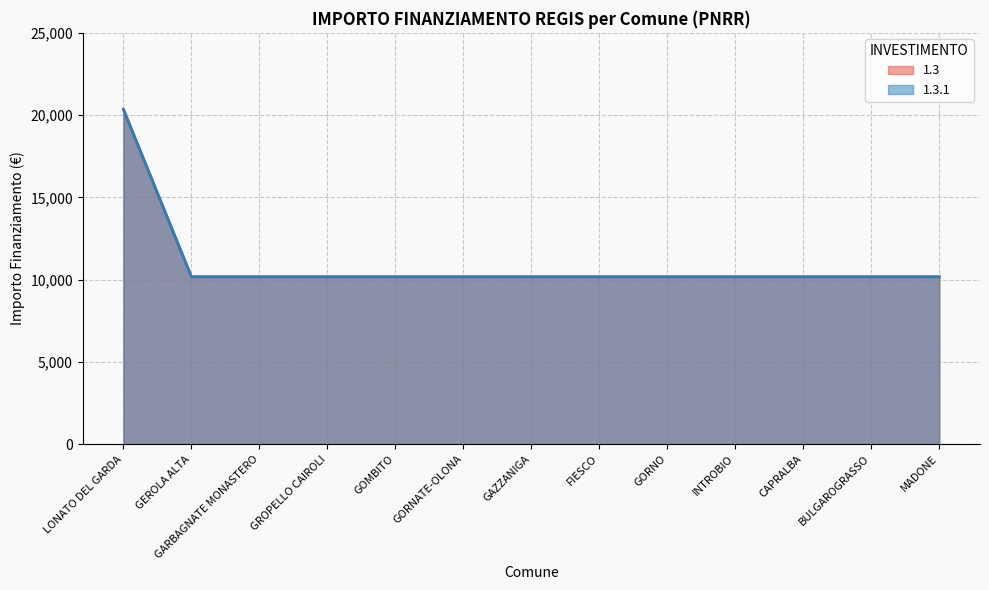

What are all the series names shown in the legend?

1.3, 1.3.1